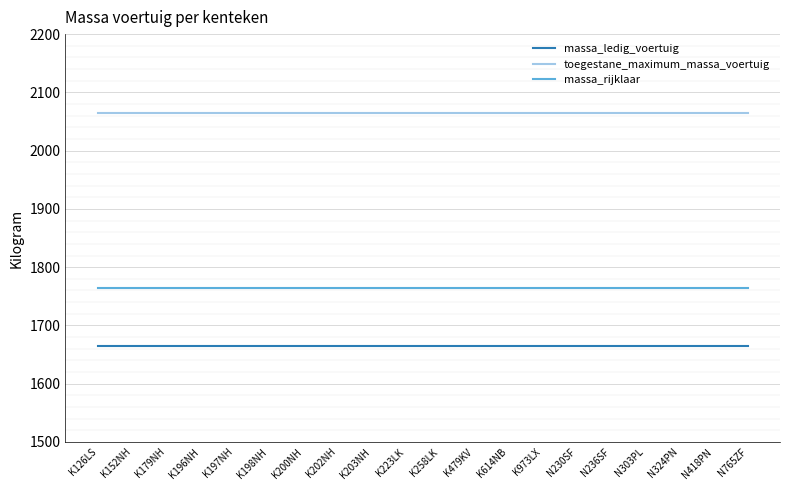

What is the highest value of the massa_ledig_voertuig series?

1665